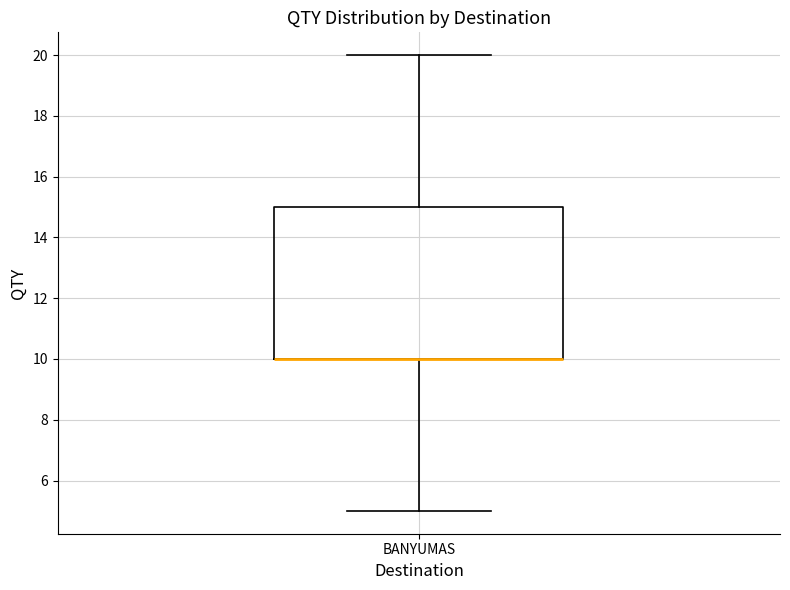

Read this box plot against the y-axis: the position of the median line, the range covered by the box, and the ends of both whiskers. The values are not printed on the chart, so give them approximately, as read against the axis.

median 10 (drawn on the box's lower edge), box 10 to 15, whiskers 5 to 20